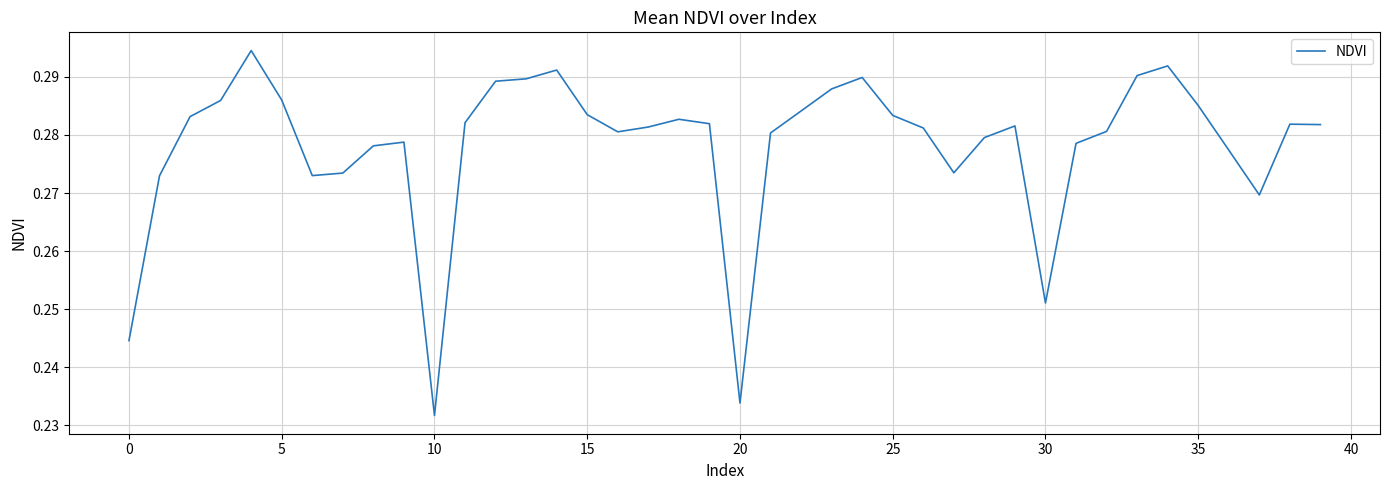

How many values are between 0 and 1?

40